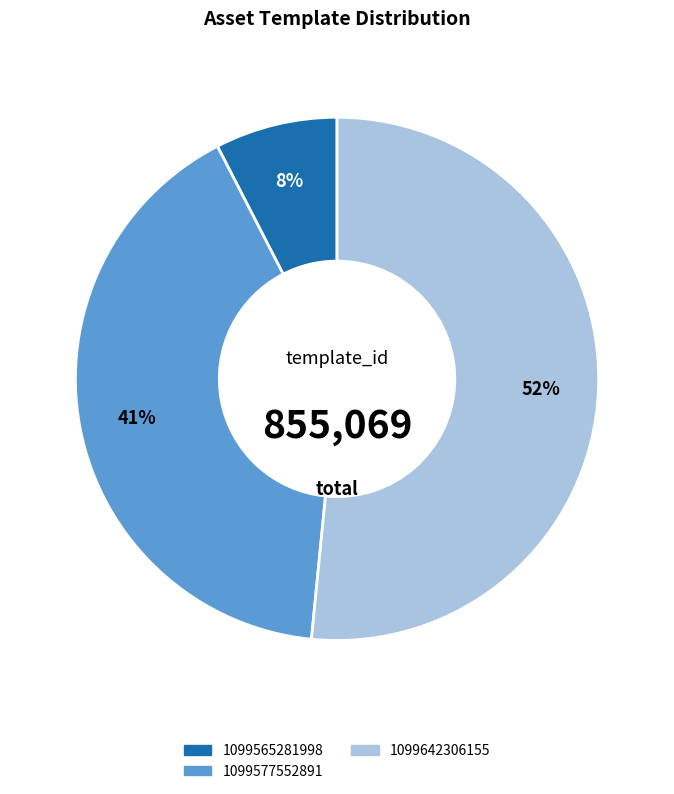

Count the number of slices in the pie.

3